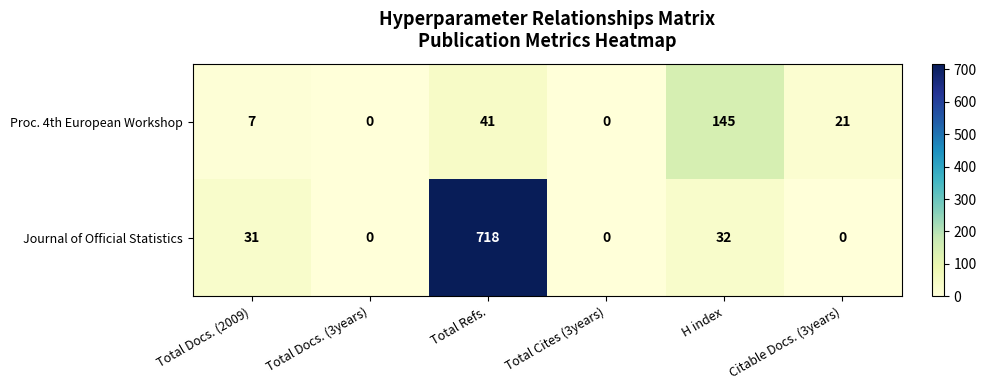

At which label is Proc. 4th European Workshop closest to 72?

Total Refs.